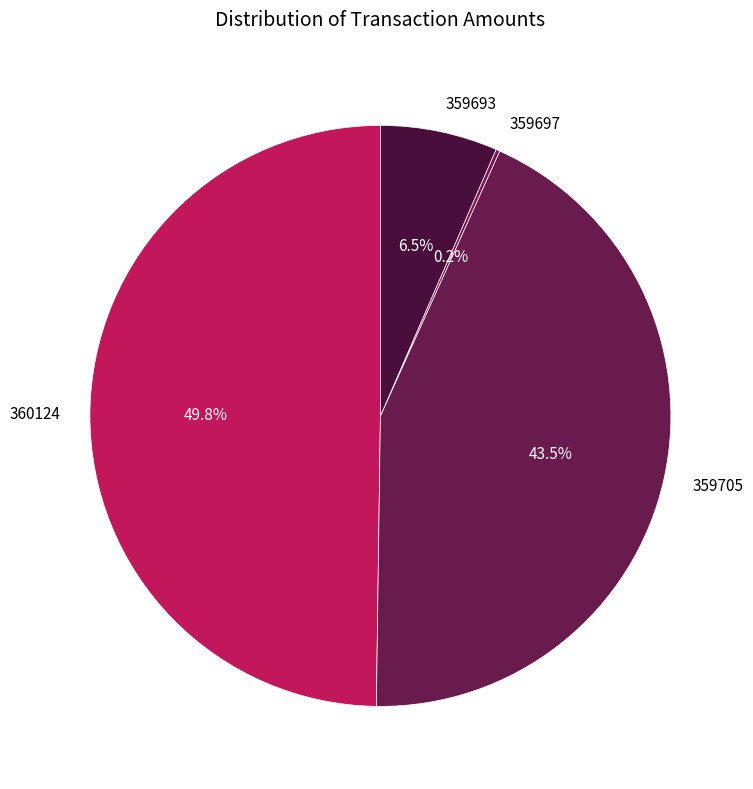

What percentage do 359705 and 360124 together represent?

93.3%